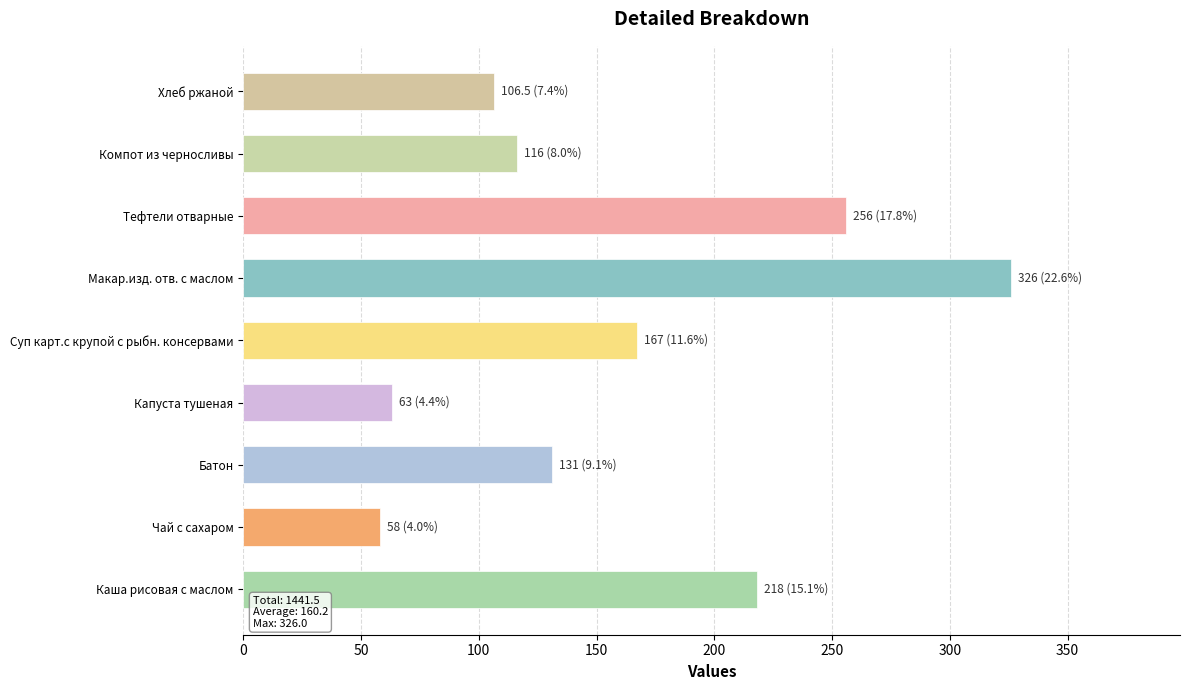

How many bars are there in total?

9